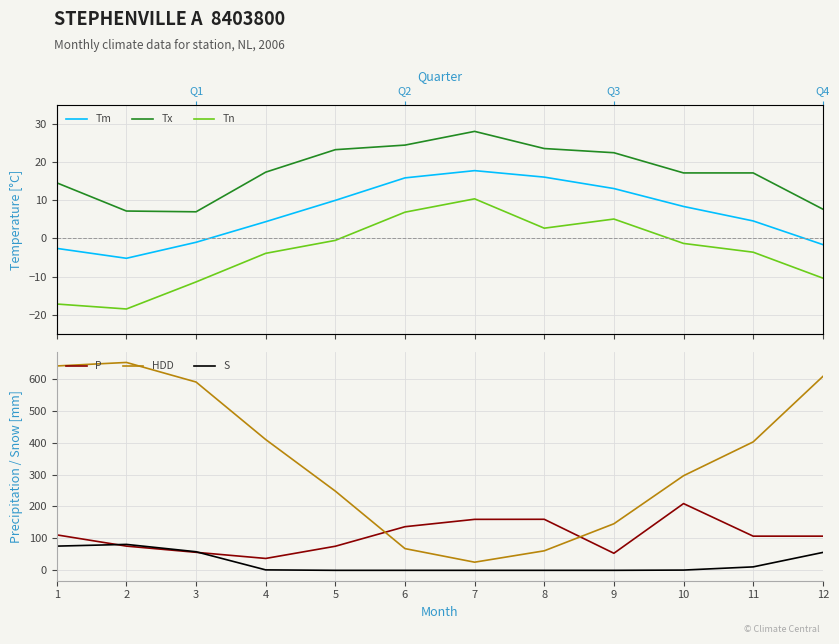

Rank the series at 8 from highest to lowest value.

P, HDD, Tx, Tm, Tn, S